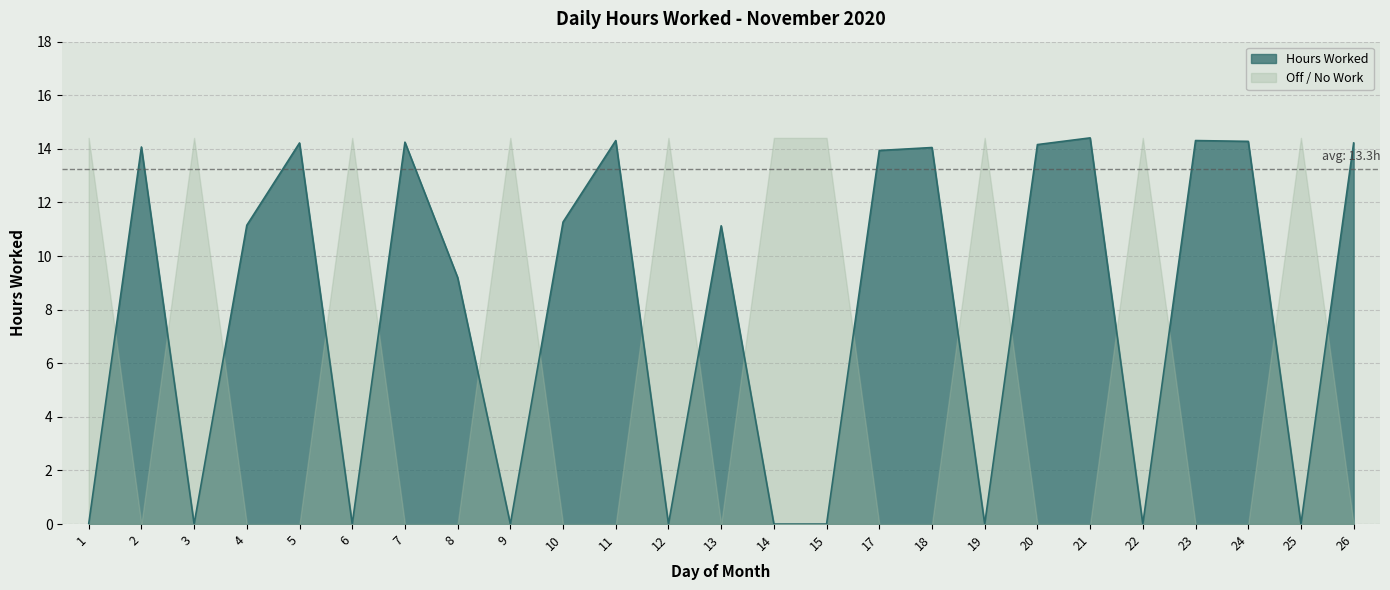

Reading left to right, extract all data points from this chart.

0.0	14.1	0.0	11.2	14.2	0.0	14.2	9.2	0.0	11.3	14.3	0.0	11.1	0.0	0.0	13.9	14.1	0.0	14.2	14.4	0.0	14.3	14.3	0.0	14.2